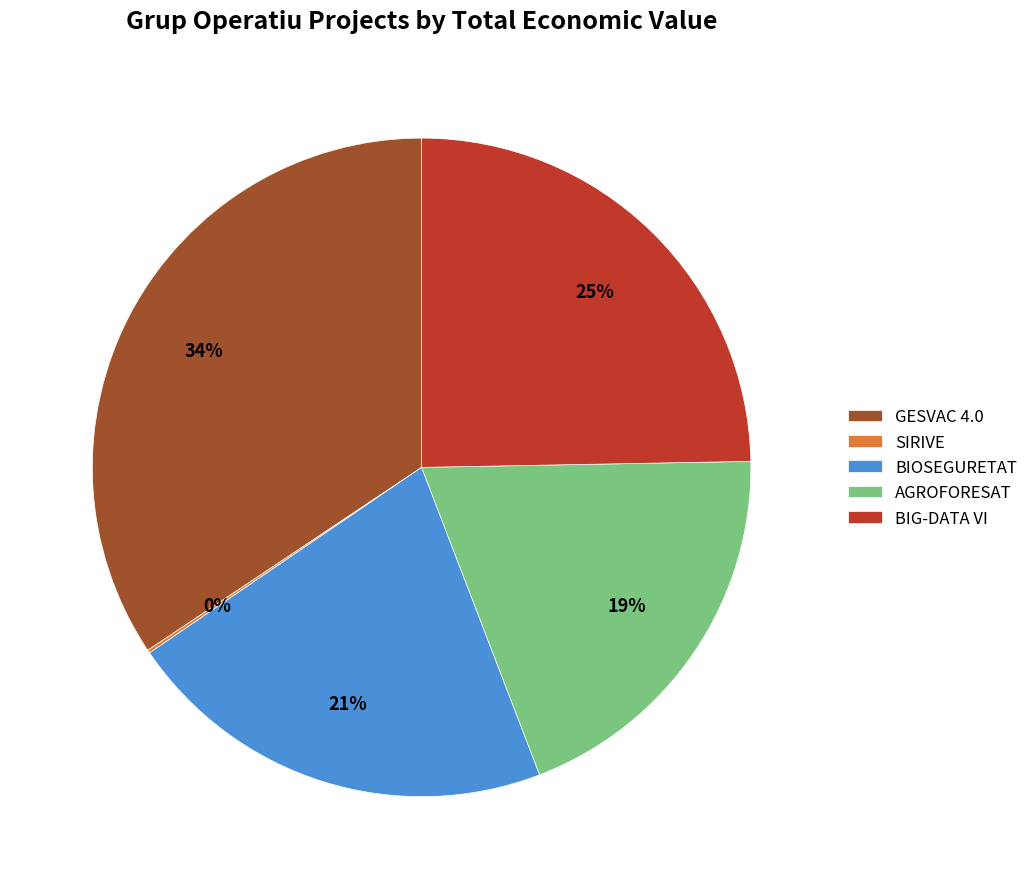

To the nearest percent, what percentage of the pie is AGROFORESAT?

19%